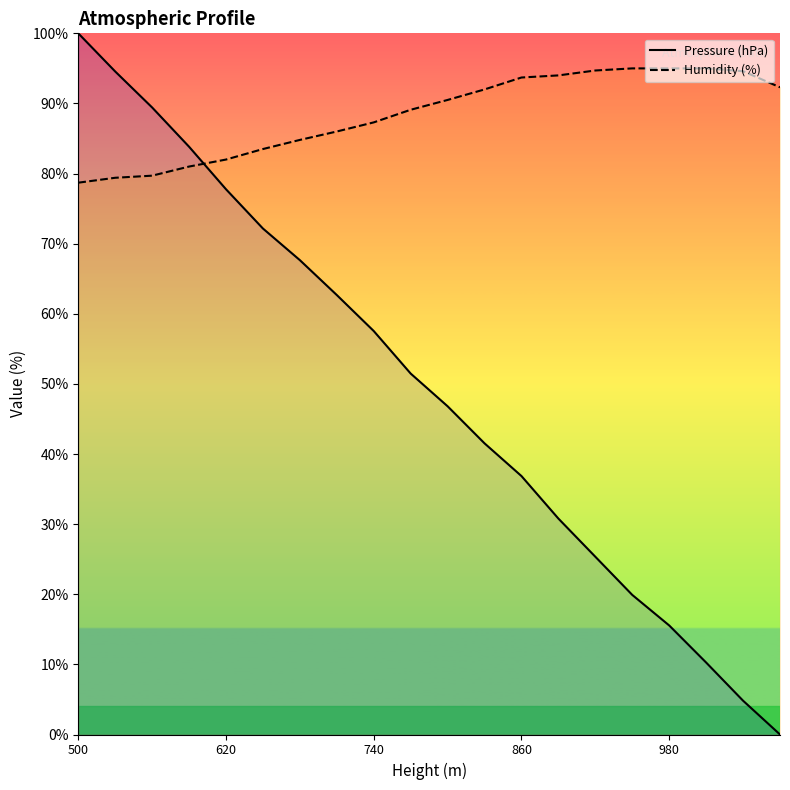

Rank the series at 740 from lowest to highest value.

Pressure (hPa), Humidity (%)